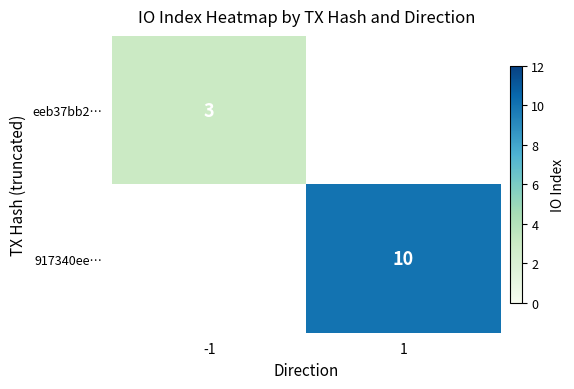

Is the value of eeb37bb2… at -1 greater than the value of 917340ee… at 1?

No